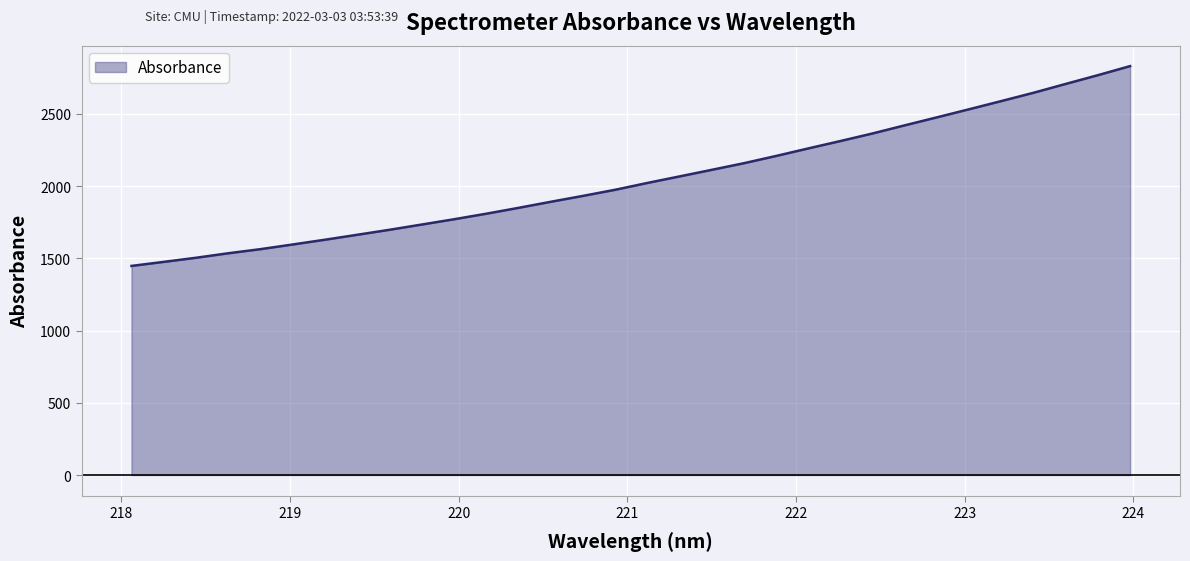

What is the greatest value displayed?

2830.6